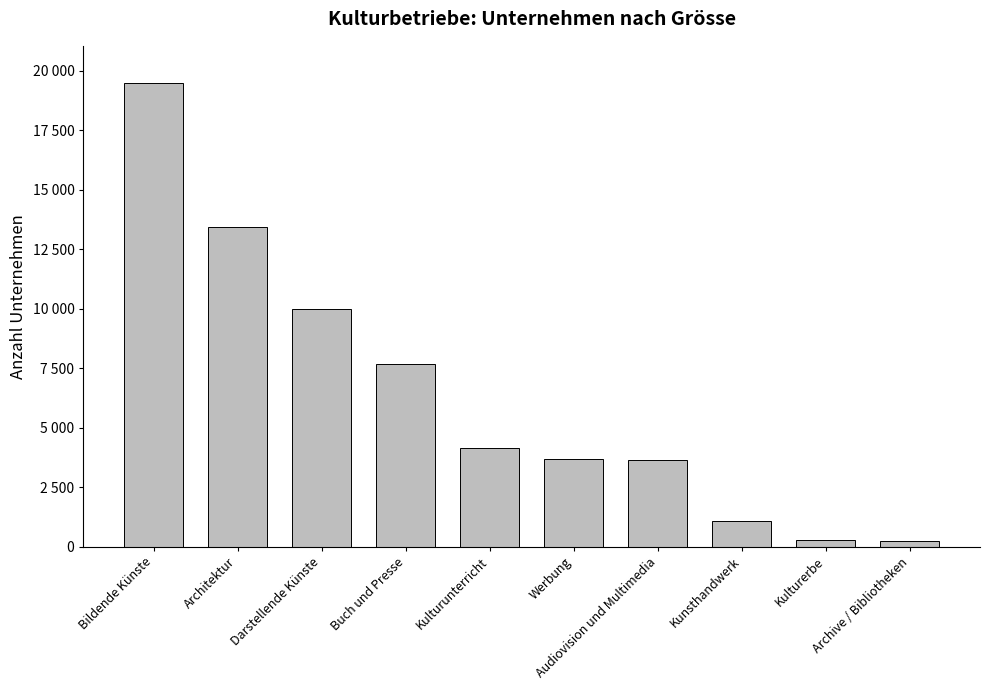

What is the change in value from Bildende Künste to Archive / Bibliotheken?

-19257